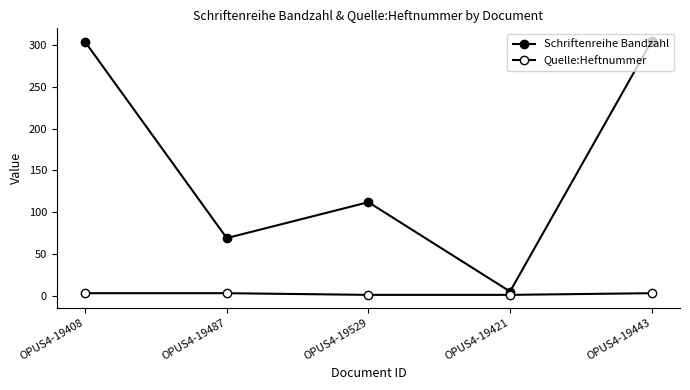

What is the highest value of the Schriftenreihe Bandzahl series?

305